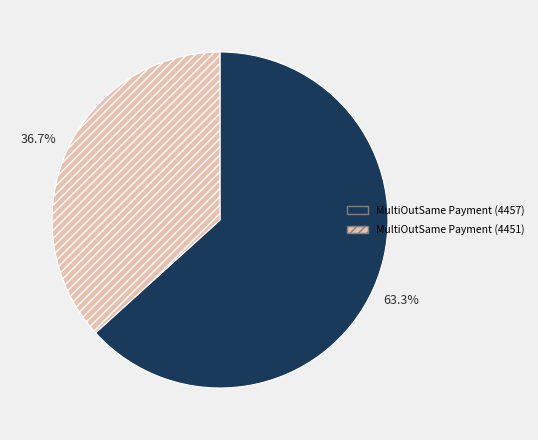

Which slice is the largest?

MultiOutSame Payment (4457)